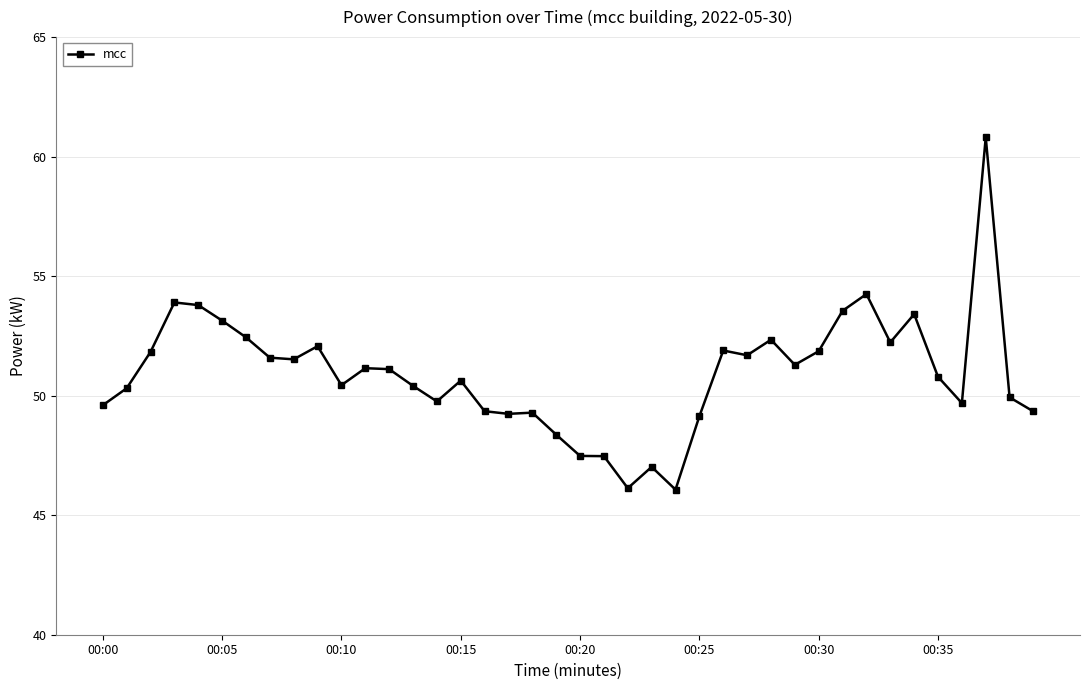

What is the minimum value shown in the chart?

46.1